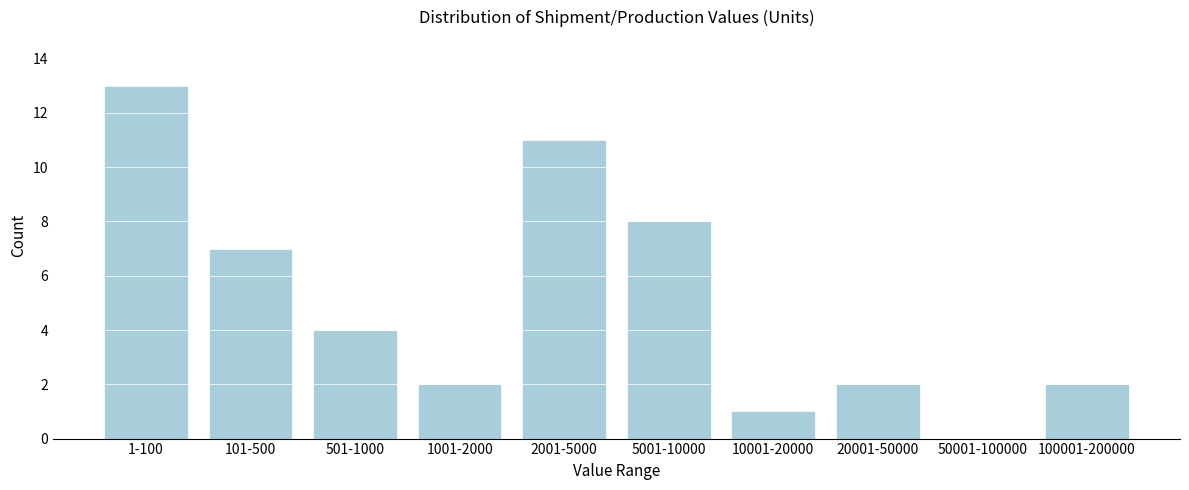

Reading left to right, transcribe all the data shown in this chart.

1-100=13	101-500=7	501-1000=4	1001-2000=2	2001-5000=11	5001-10000=8	10001-20000=1	20001-50000=2	50001-100000=0	100001-200000=2